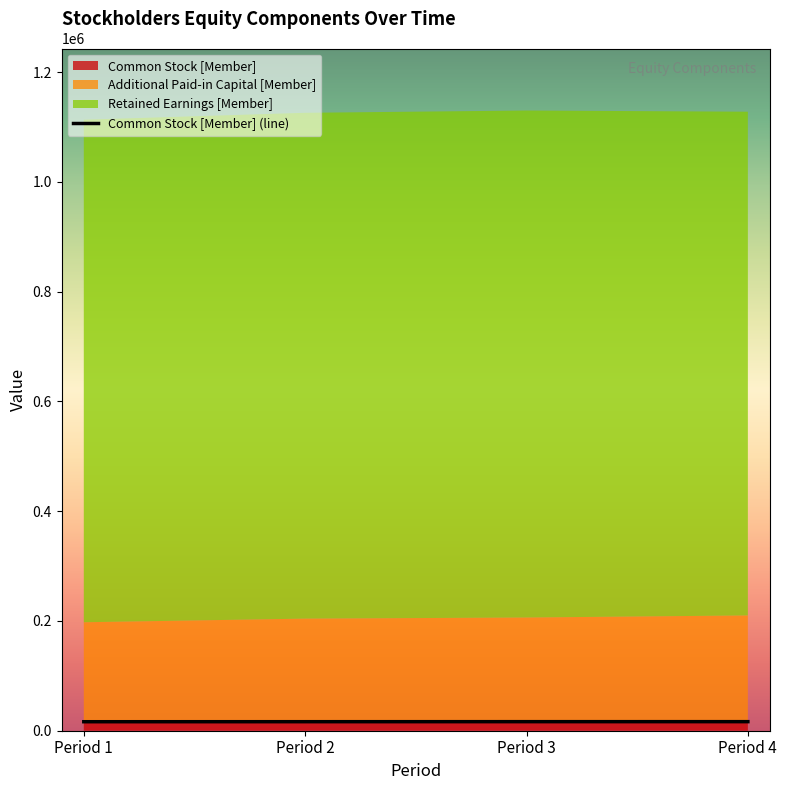

True or false: there are more than 1 points higher than both neighbors.

False